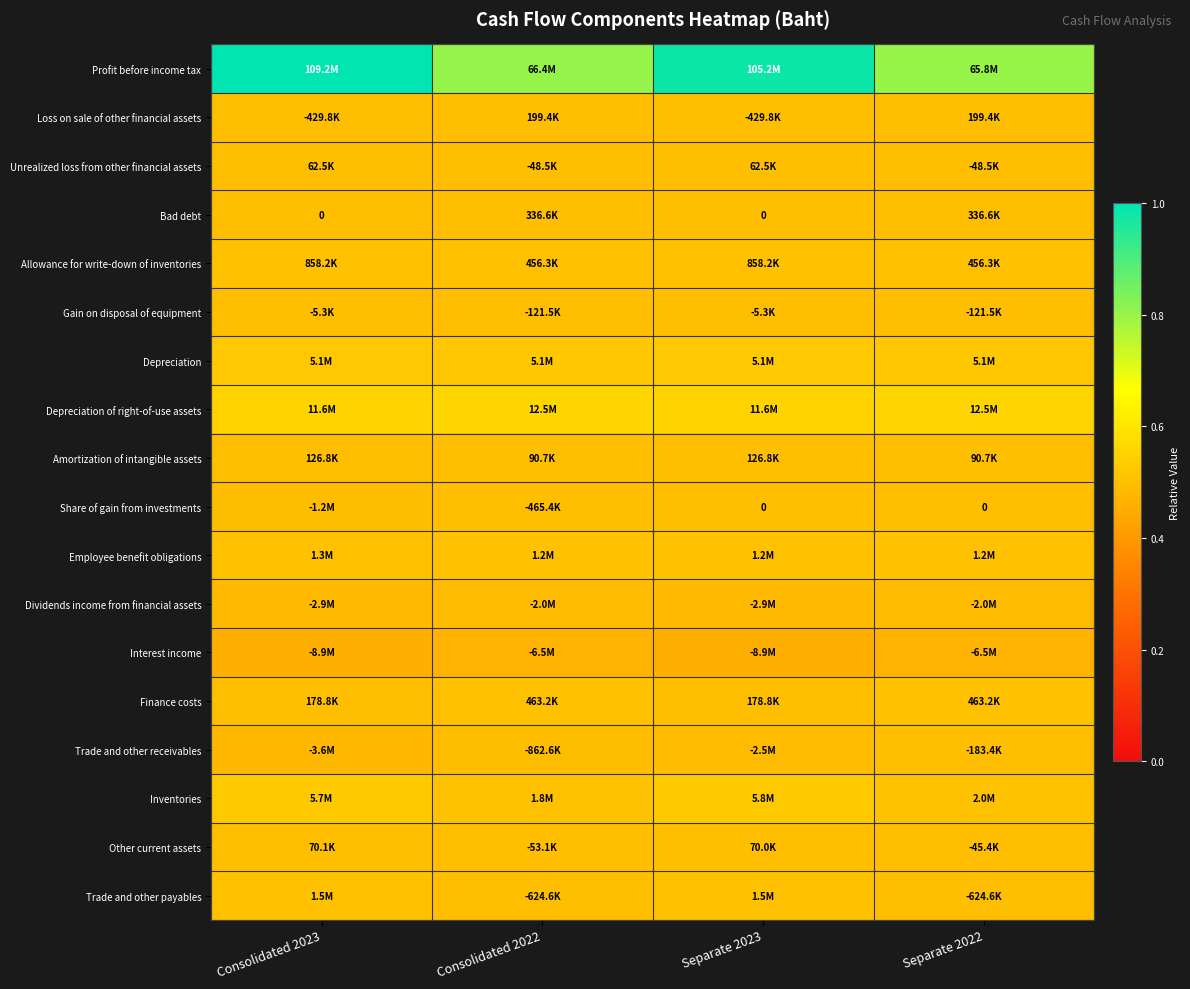

Which series has the largest range (max minus min)?

Profit before income tax